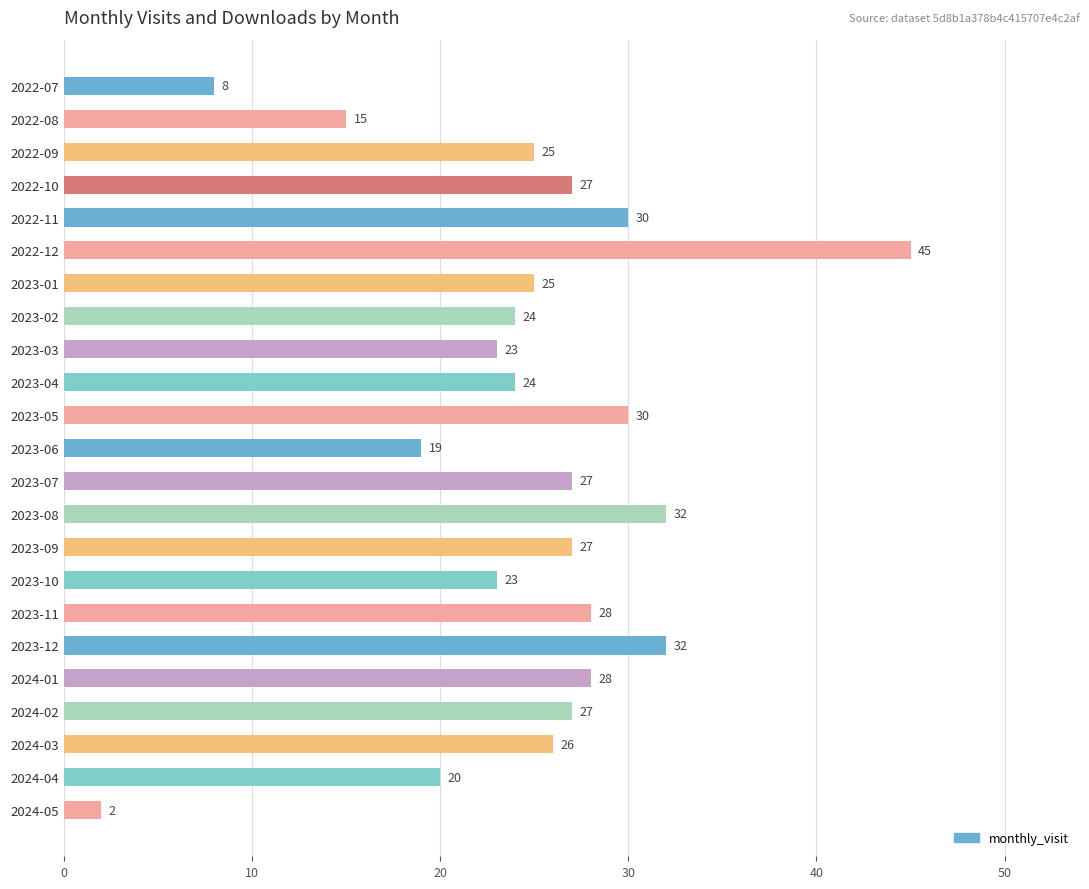

What is the greatest value displayed?

45